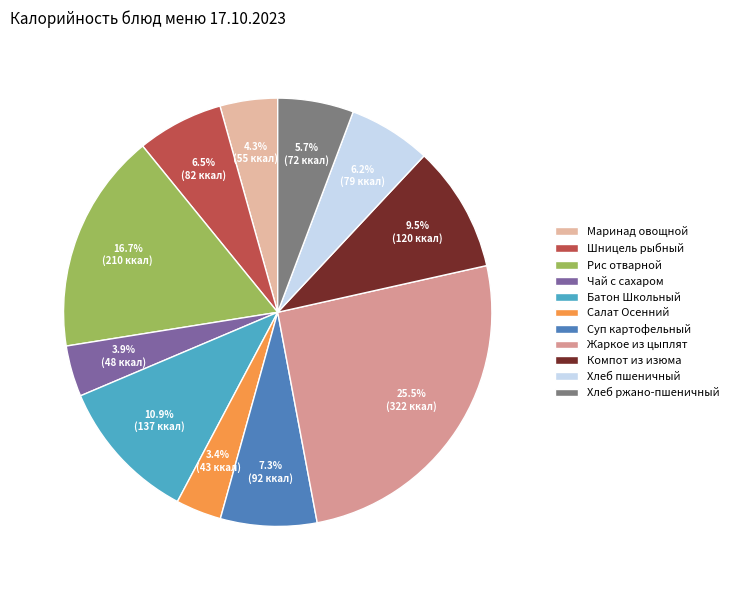

What percentage is the Хлеб ржано-пшеничный slice, to the nearest percent?

6%